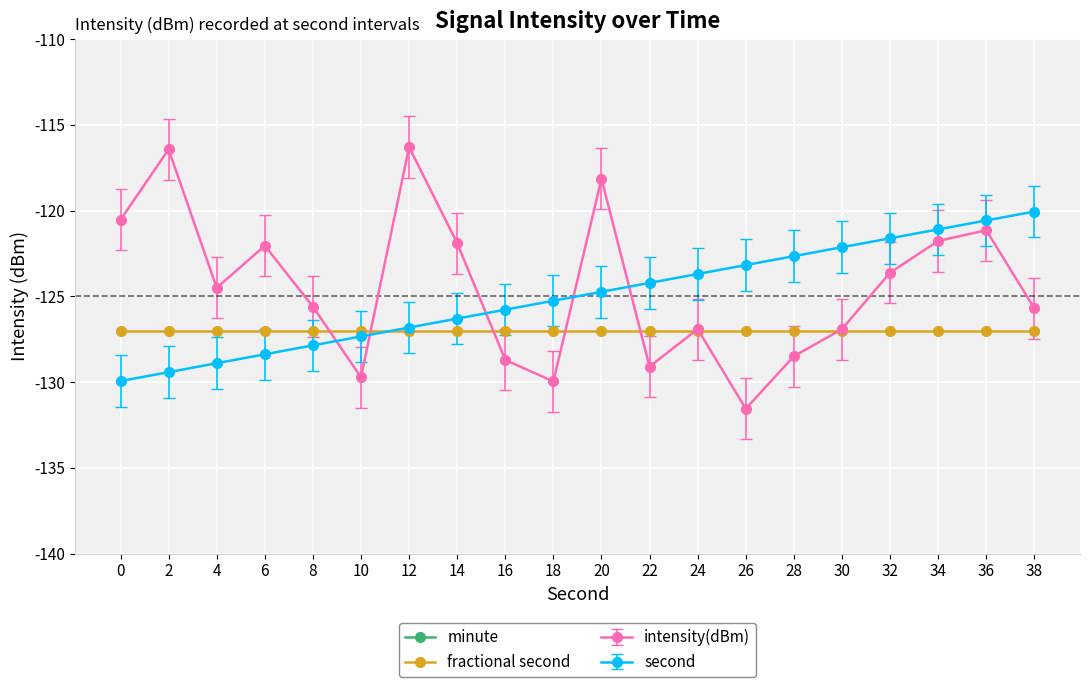

True or false: intensity(dBm) and second cross at least once.

True